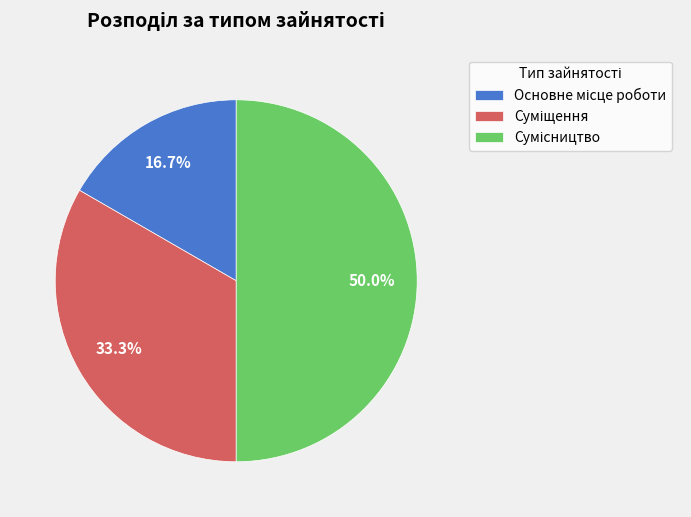

How many slices are in this pie chart?

3